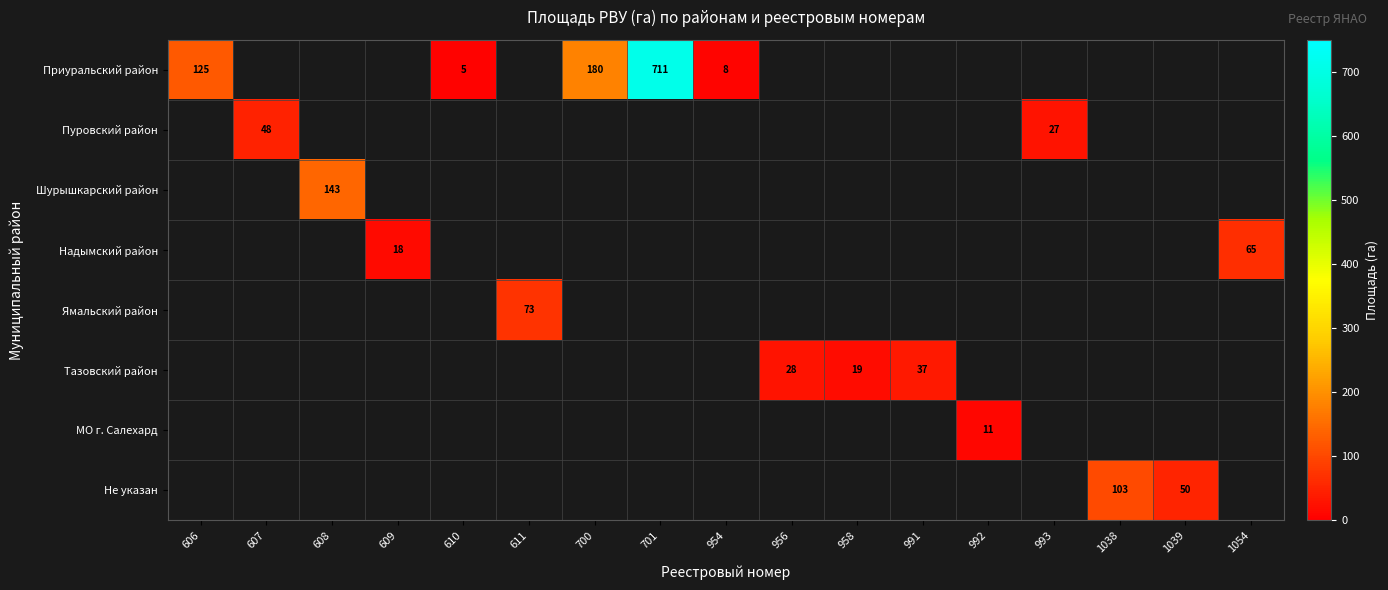

What is the sum of the Тазовский район values at 956 and 958?

47